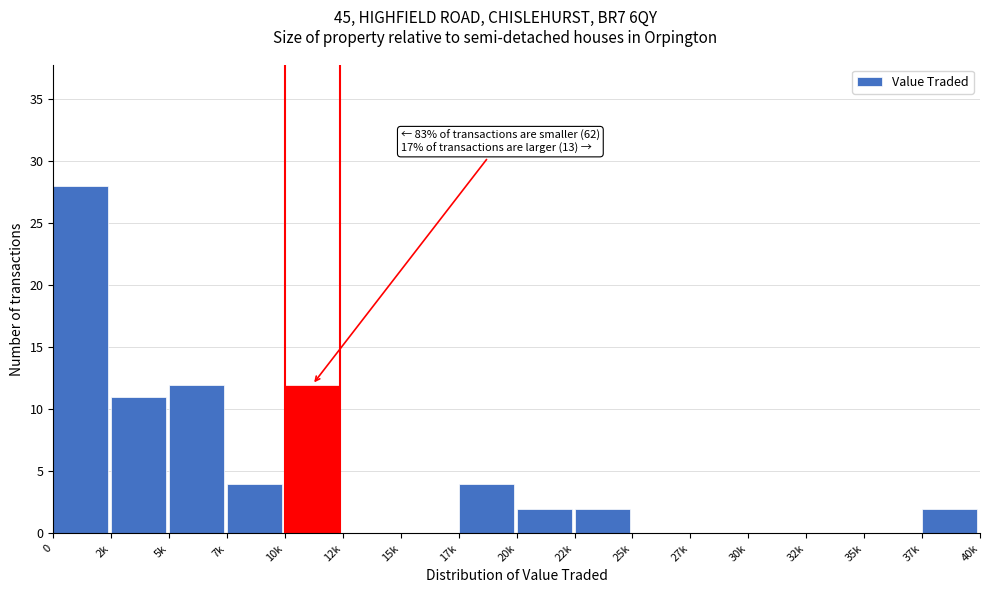

Reading left to right, transcribe all the data shown in this chart.

0=28	2k=11	5k=12	7k=4	10k=12	12k=0	15k=0	17k=4	20k=2	22k=2	25k=0	27k=0	30k=0	32k=0	35k=0	37k=2